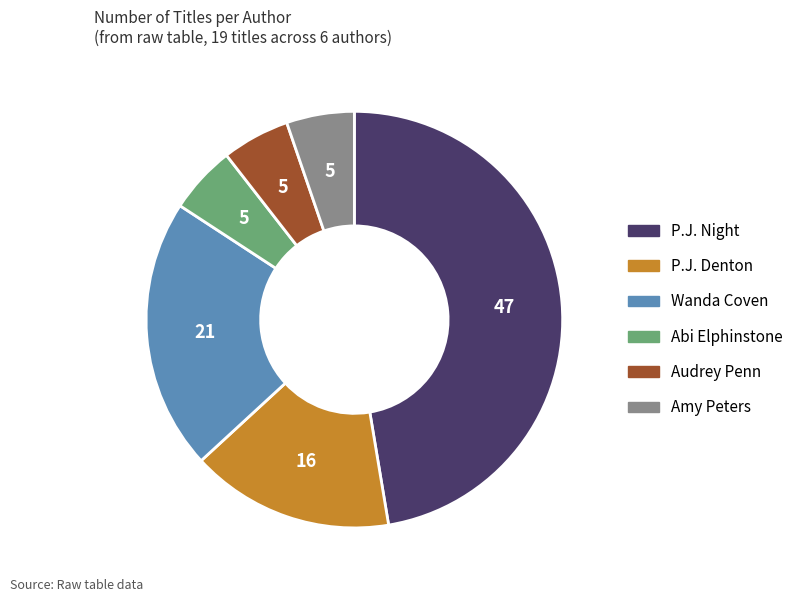

How many segments does this pie chart have?

6